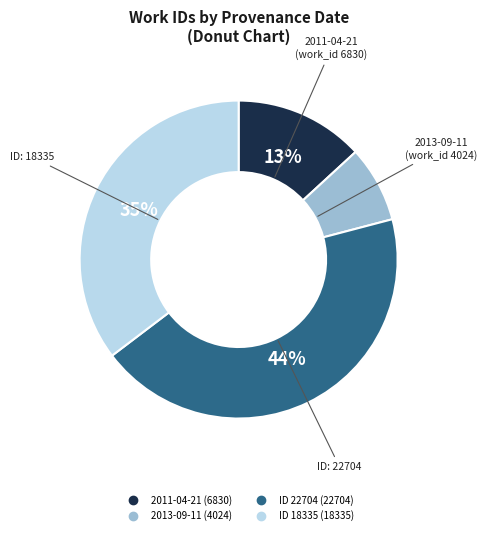

Which category has the smallest portion of the pie?

2013-09-11